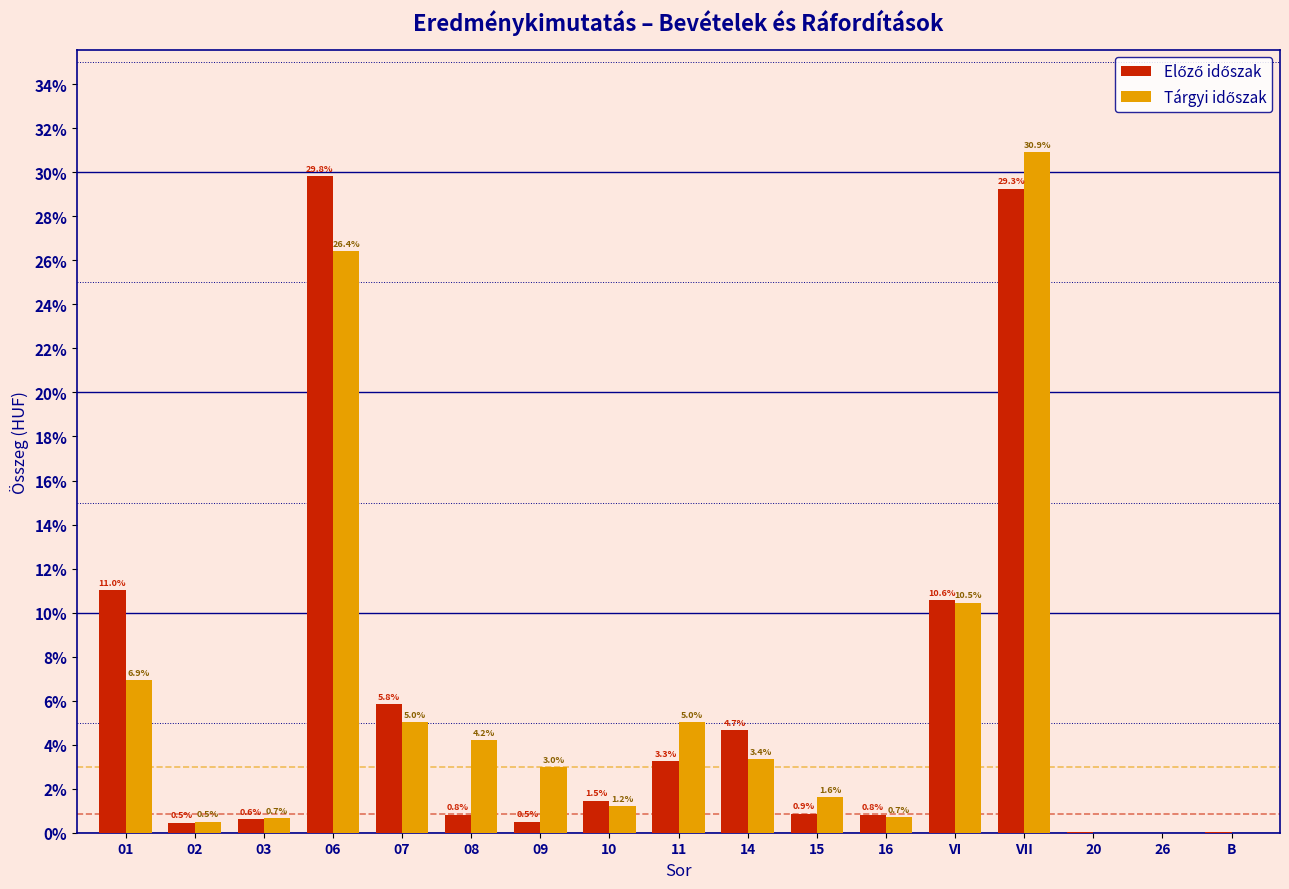

What is the total value across all series at 01?

17.9